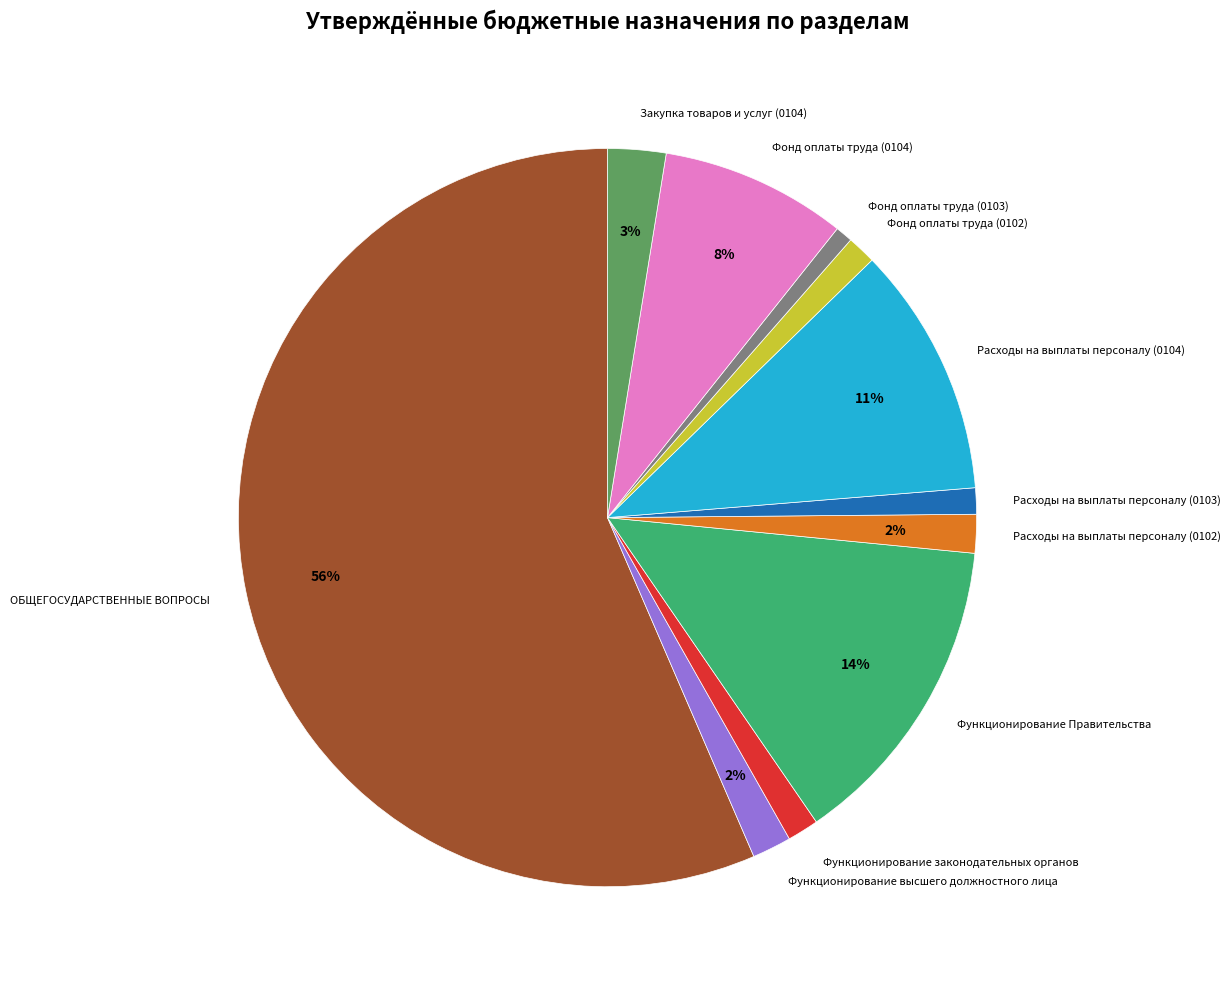

Which category has the biggest portion of the pie?

ОБЩЕГОСУДАРСТВЕННЫЕ ВОПРОСЫ